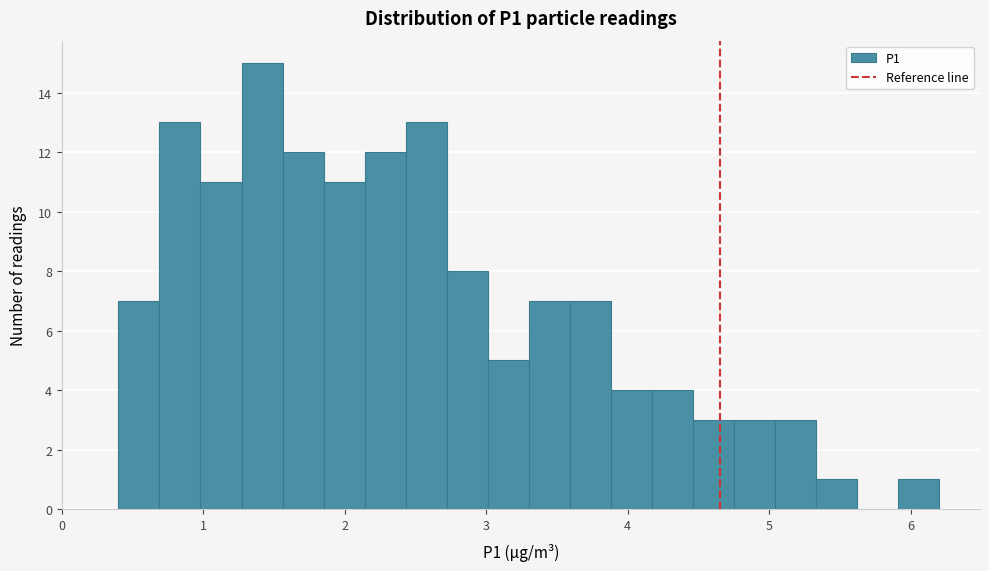

Around what value on the x-axis is the tallest bar? Give the approximate position of its centre, as read against the axis.

1.4